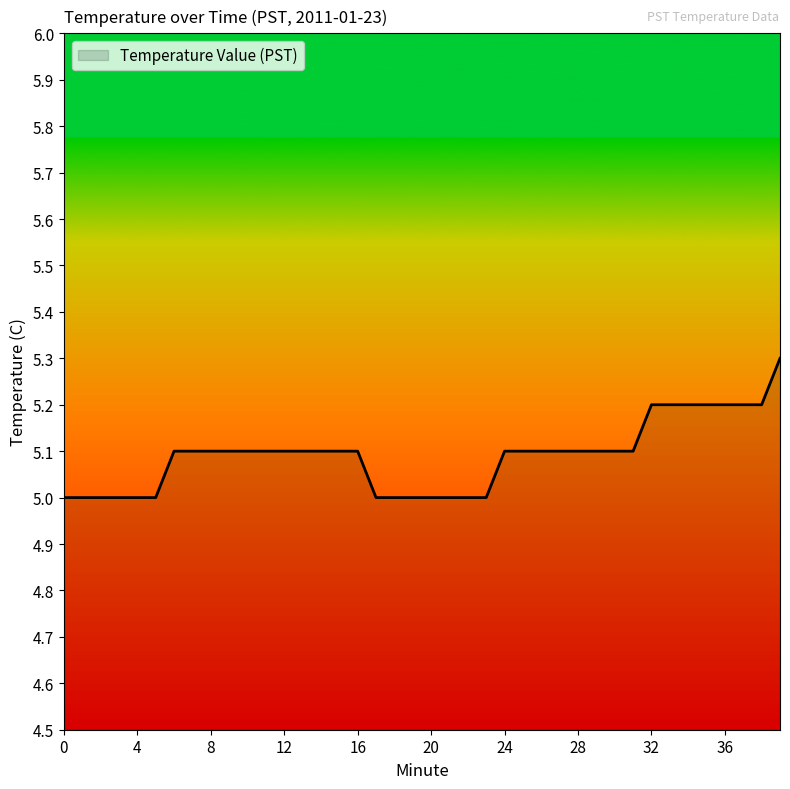

What is the maximum value shown in the chart?

5.3